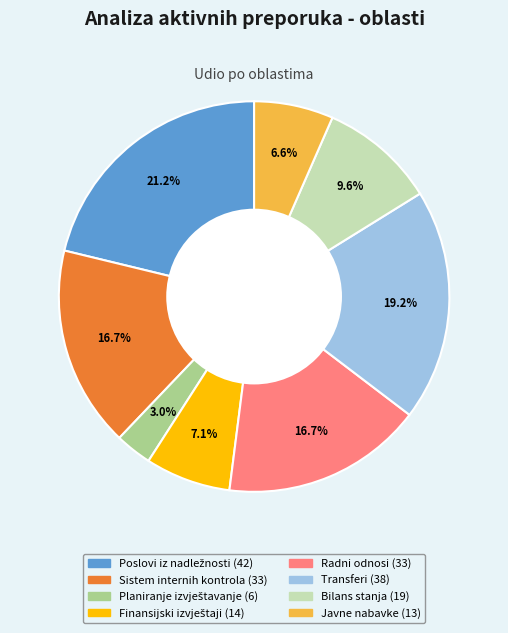

Does any single category account for the majority?

No